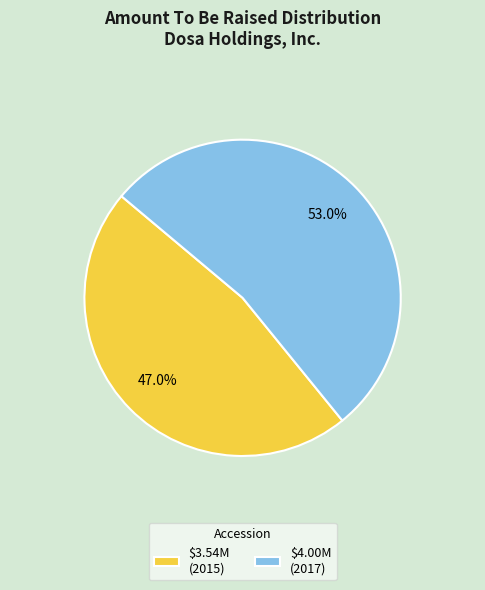

Which slice is the largest?

$4.00M (2017)